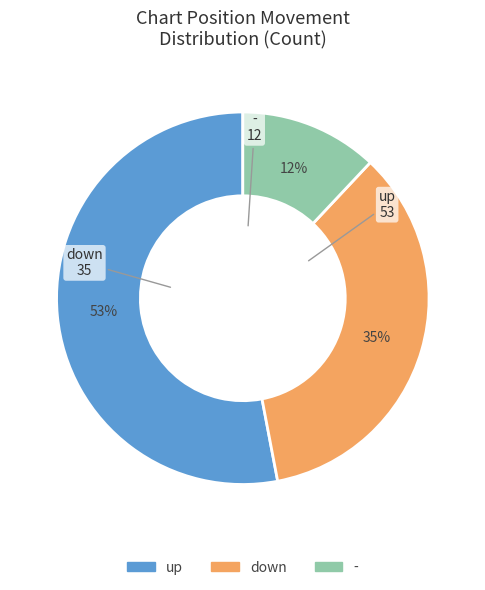

Is there any slice that represents more than half of the pie?

Yes